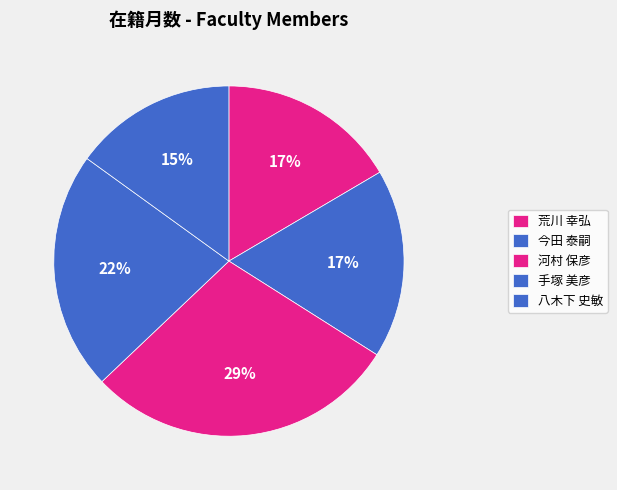

What is the total percentage of 八木下 史敏 and 今田 泰嗣?

32.5%